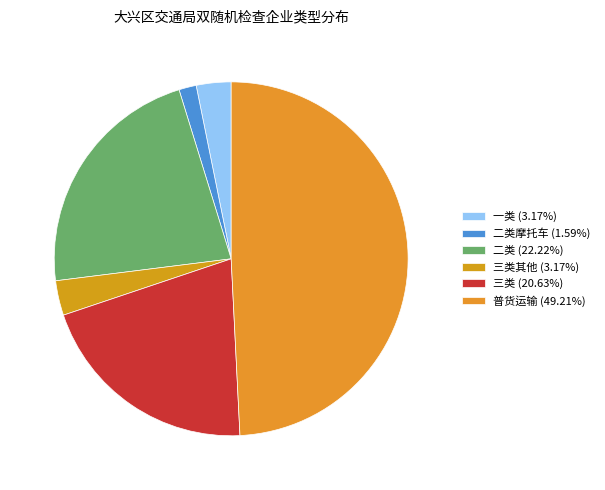

Count the number of slices in the pie.

6